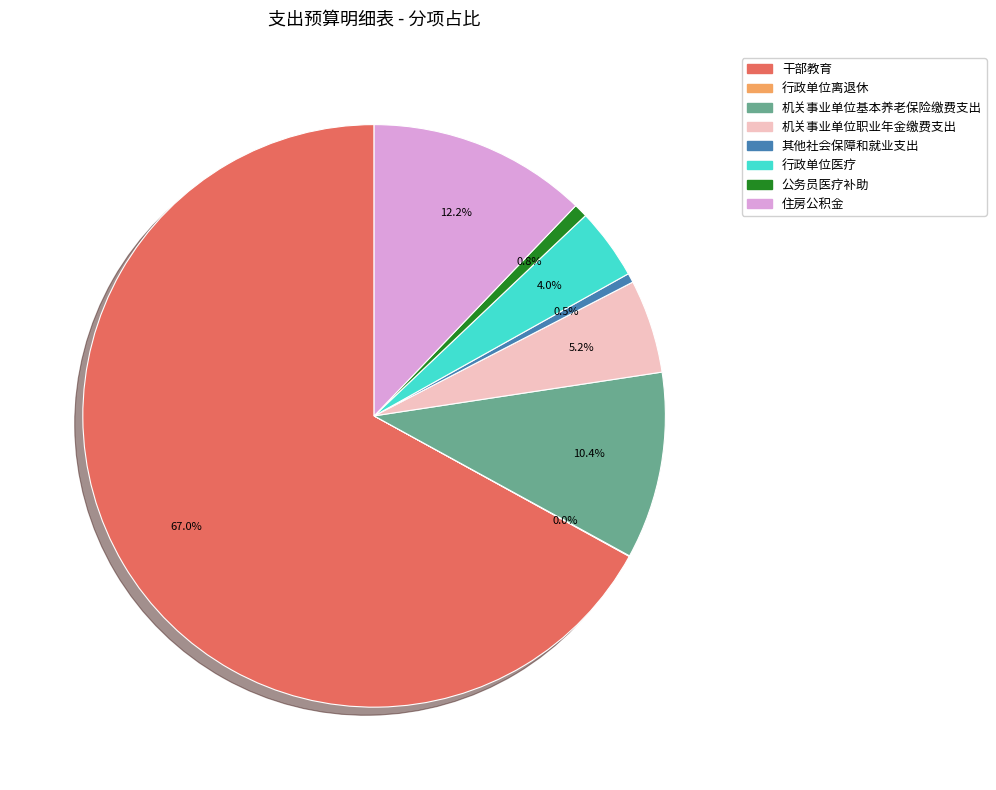

Do 其他社会保障和就业支出 and 行政单位医疗 together represent more than half of the pie?

No